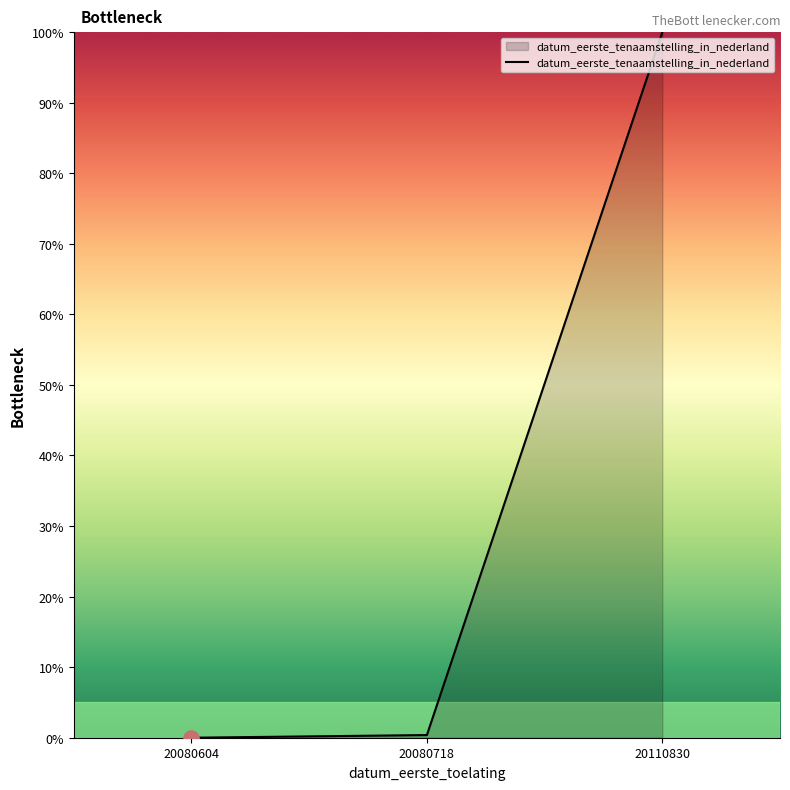

Between 20080604 and 20110830, which is larger?

20110830